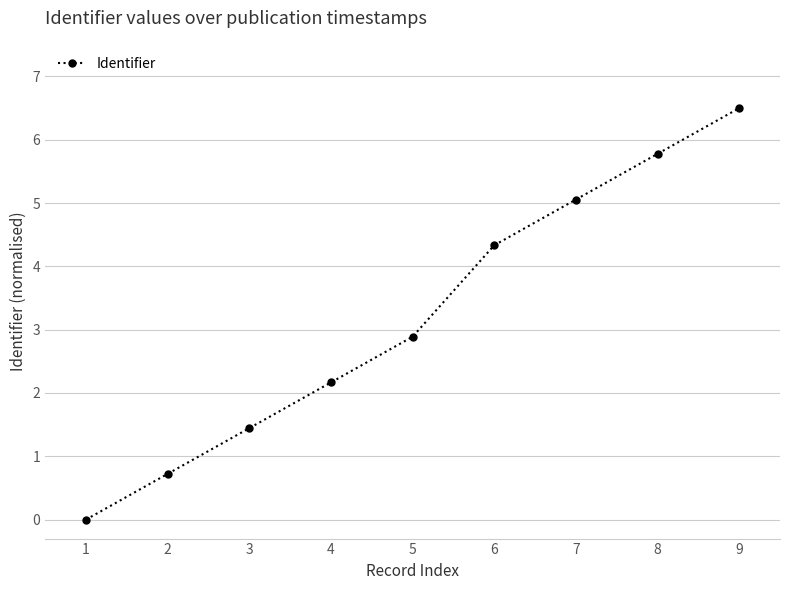

The chart shows a value of 1.4 at 3. True or false?

True